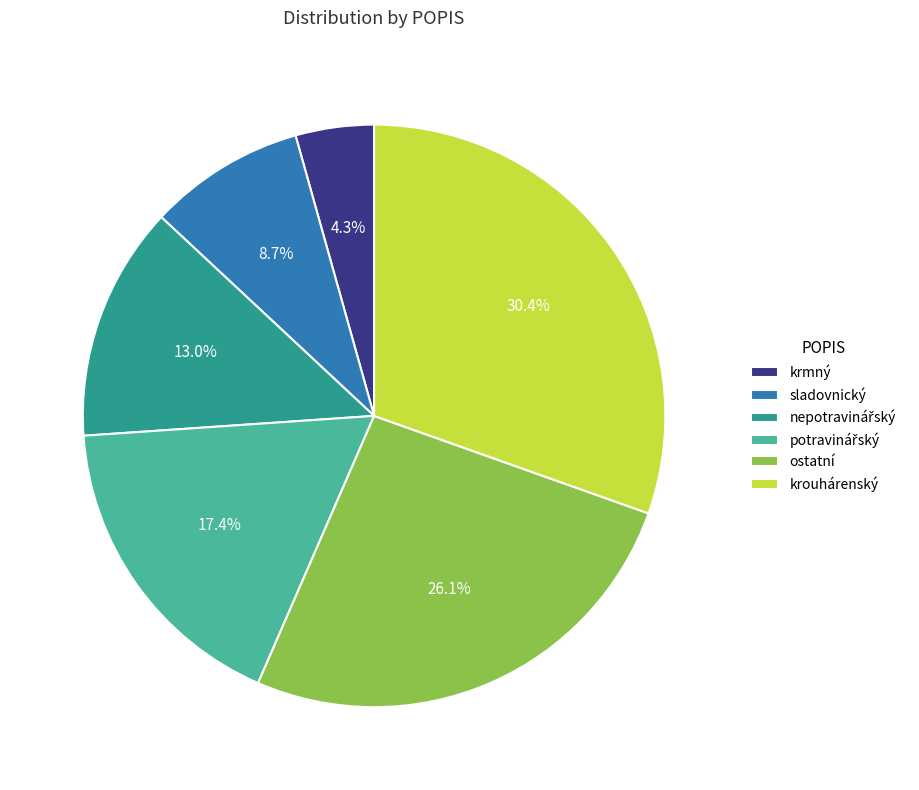

Between krouhárenský and sladovnický, which is larger?

krouhárenský